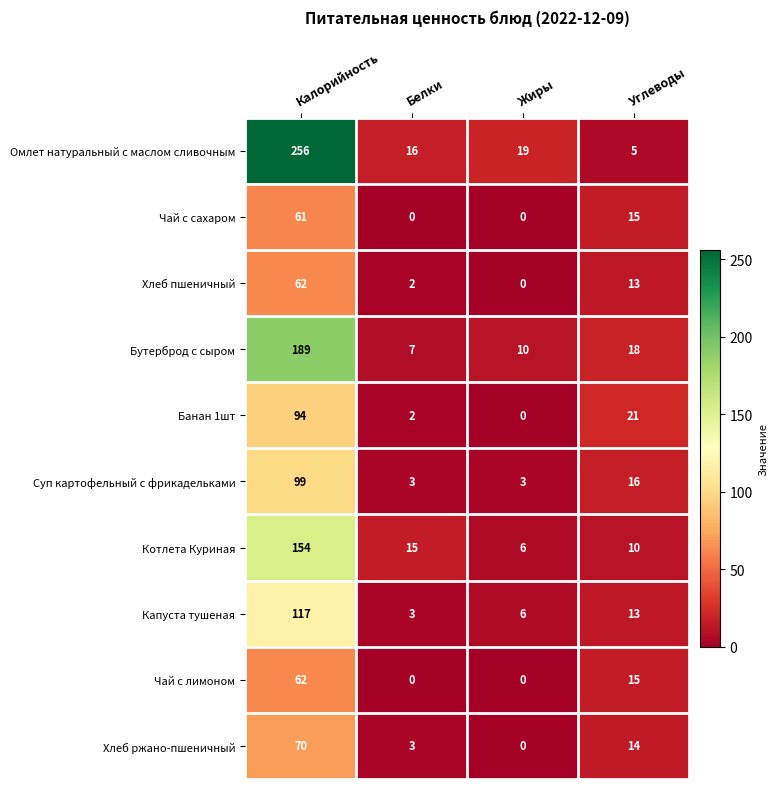

Where does the Котлета Куриная series first go above 15?

Калорийность